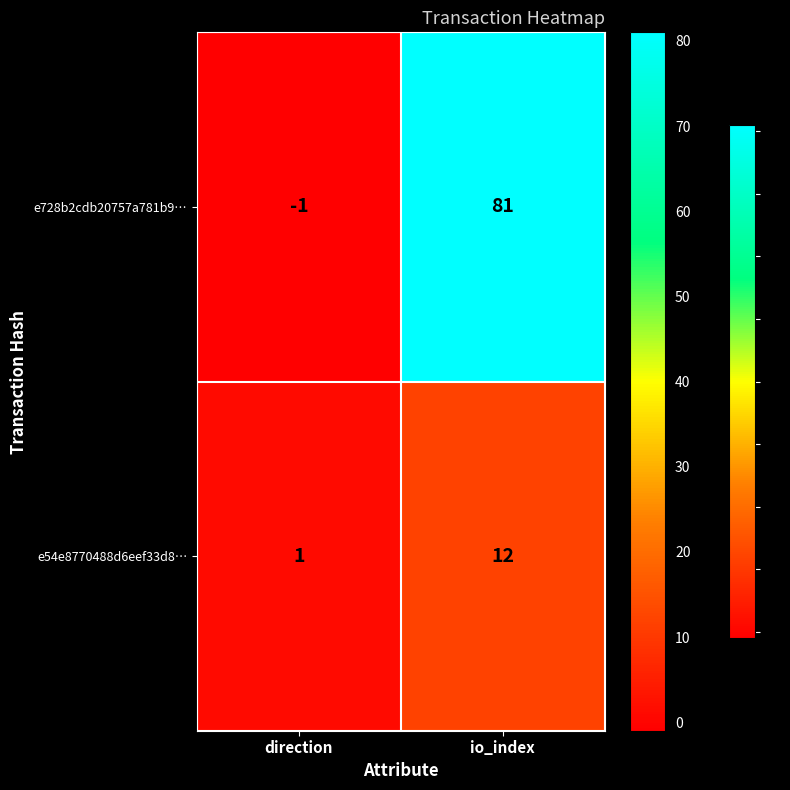

What is the sum of the e54e8770488d6eef33d8… values at direction and io_index?

13